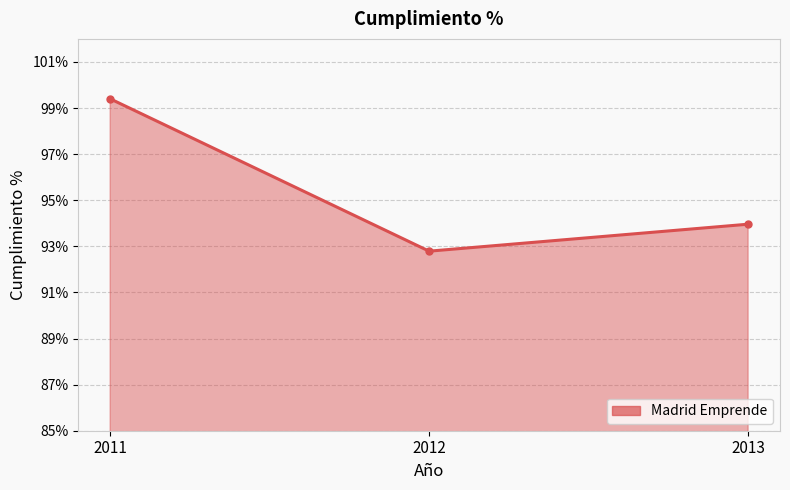

What value does the data have at 2012?

92.8